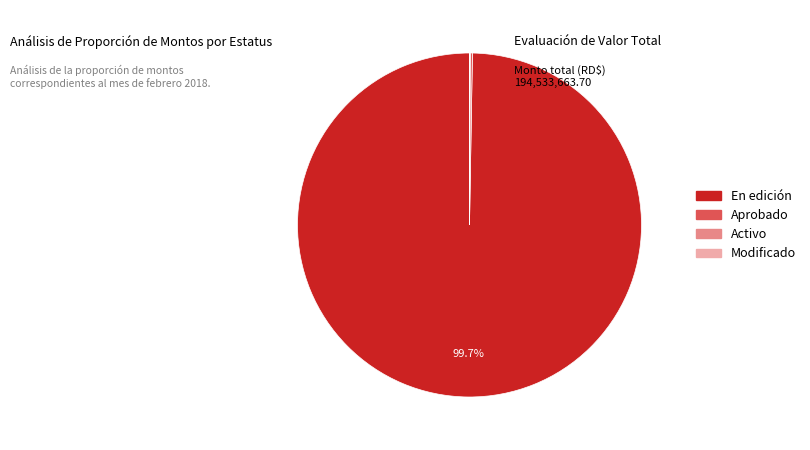

What is the majority slice?

En edición